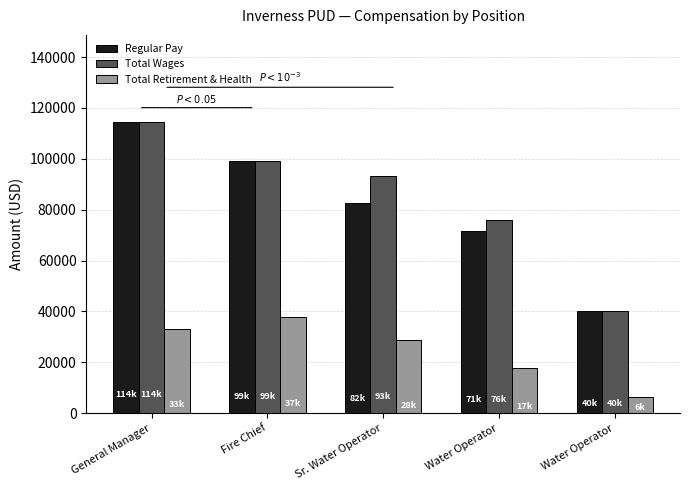

Count the number of categories in the chart.

5